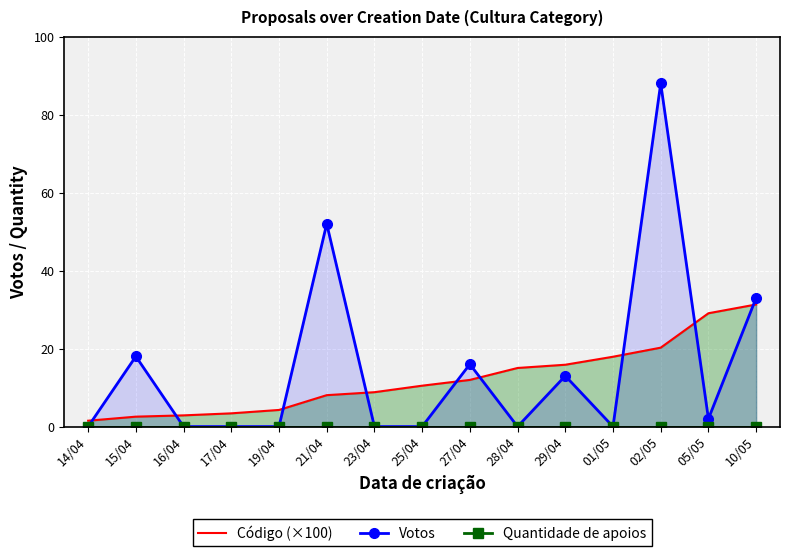

Is it true that Votos equals 2 at 05/05?

True